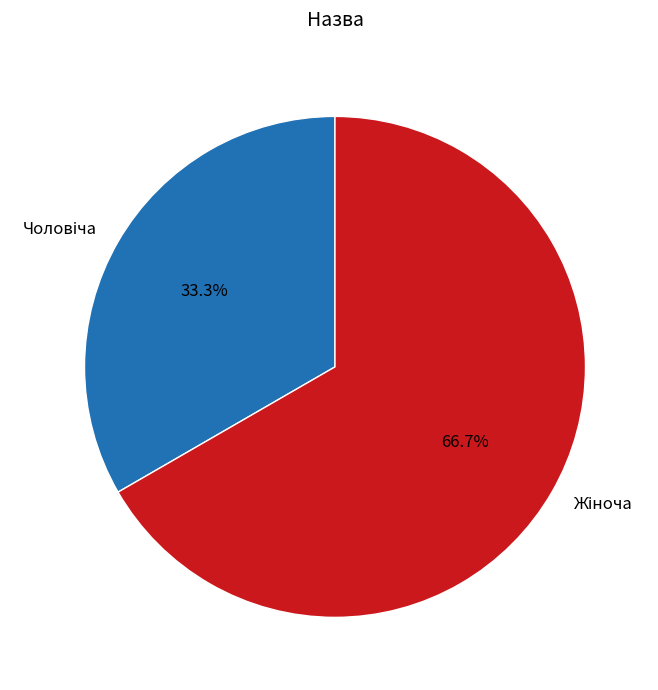

Does any single category account for the majority?

Yes